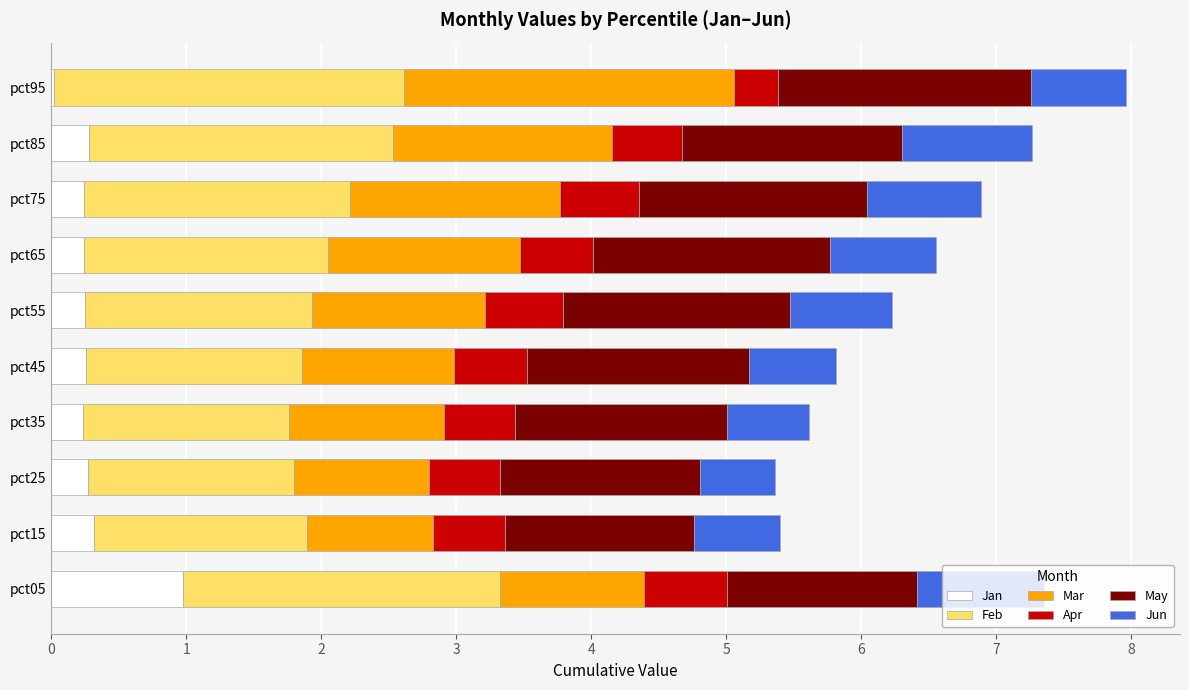

What is the highest value of the Jan series?

1.0